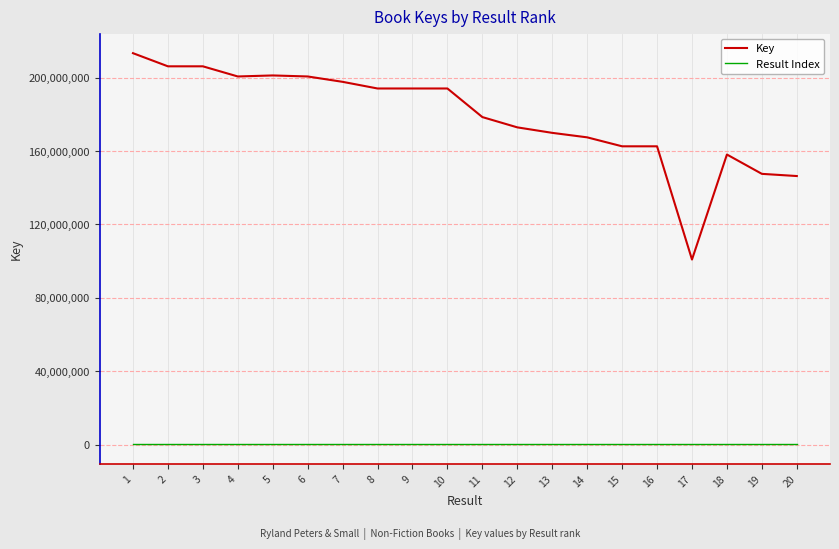

The Key series shows 200601896.0 at 4. True or false?

True